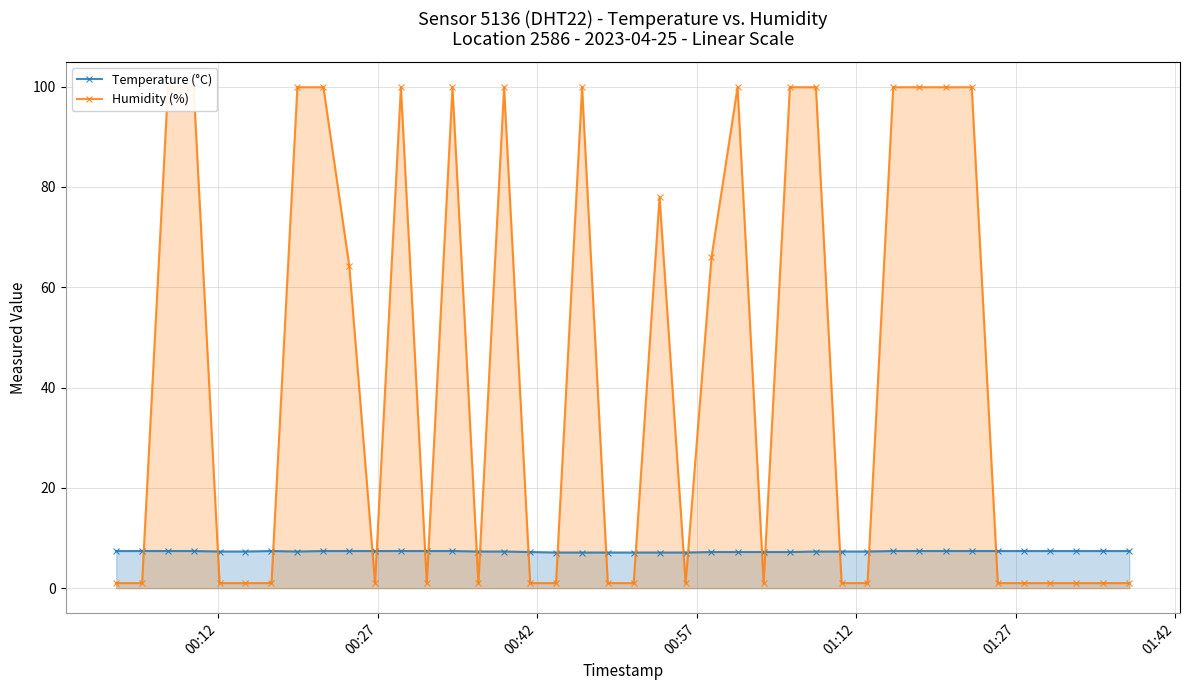

How many times do Temperature (°C) and Humidity (%) cross each other?

20